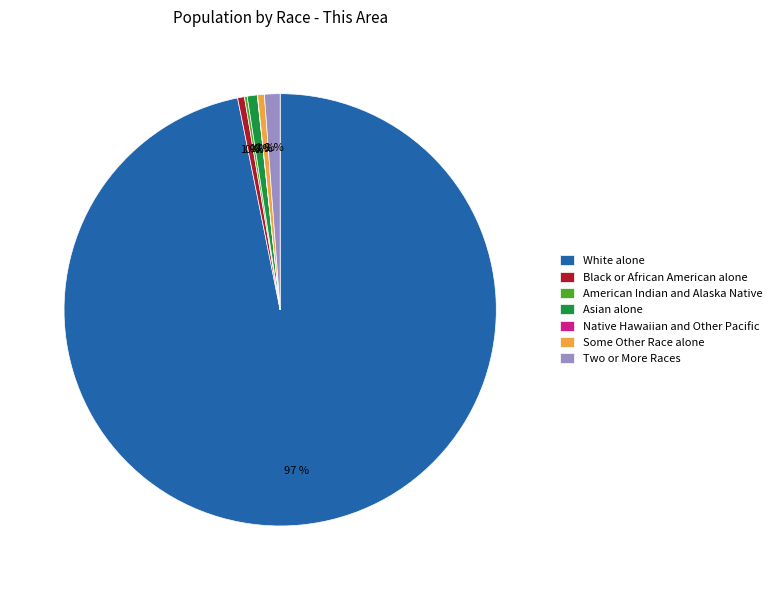

Is the sum of Black or African American alone and White alone greater than half?

Yes